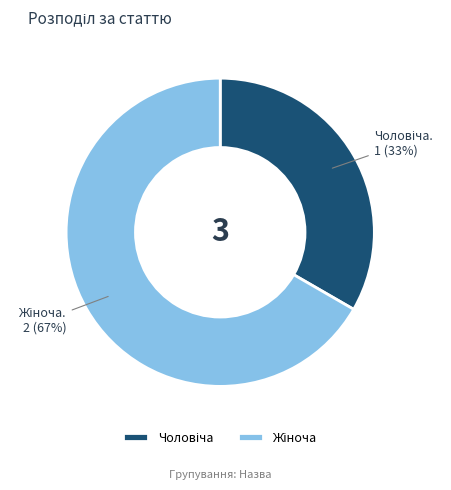

How many segments does this pie chart have?

2